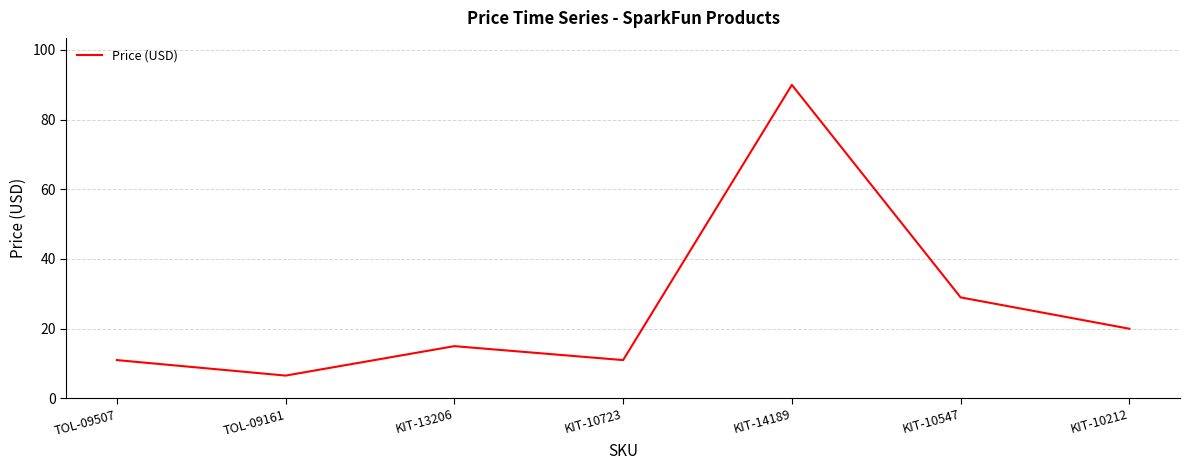

At which label is the value closest to 48?

KIT-10547